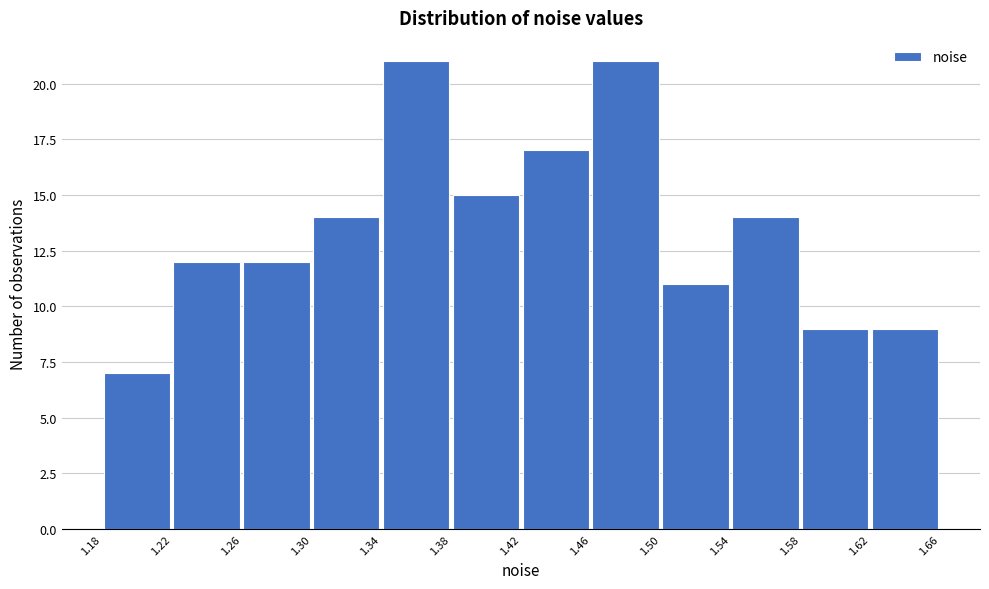

Reading left to right, list every bar in this chart as the range it spans on the x-axis followed by its height. The values are not printed on the chart, so give them approximately, as read against the axis.

1.18 to 1.22: 7
1.22 to 1.26: 12
1.26 to 1.30: 12
1.30 to 1.34: 14
1.34 to 1.38: 21
1.38 to 1.42: 15
1.42 to 1.46: 17
1.46 to 1.50: 21
1.50 to 1.54: 11
1.54 to 1.58: 14
1.58 to 1.62: 9
1.62 to 1.66: 9